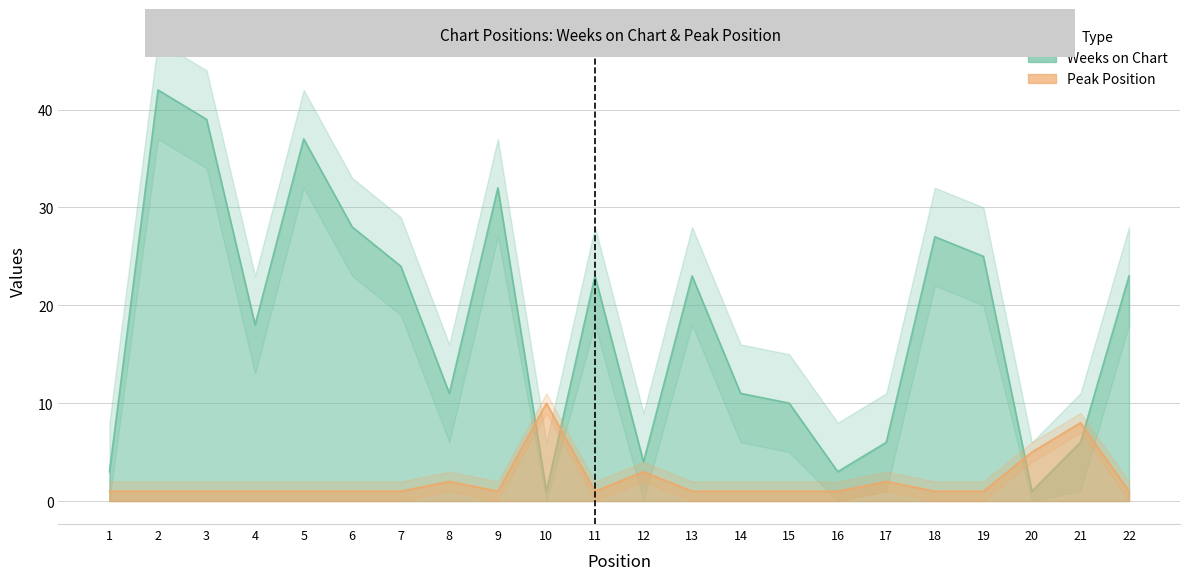

What is the value of the Weeks on Chart point at the 11th from the left?

23